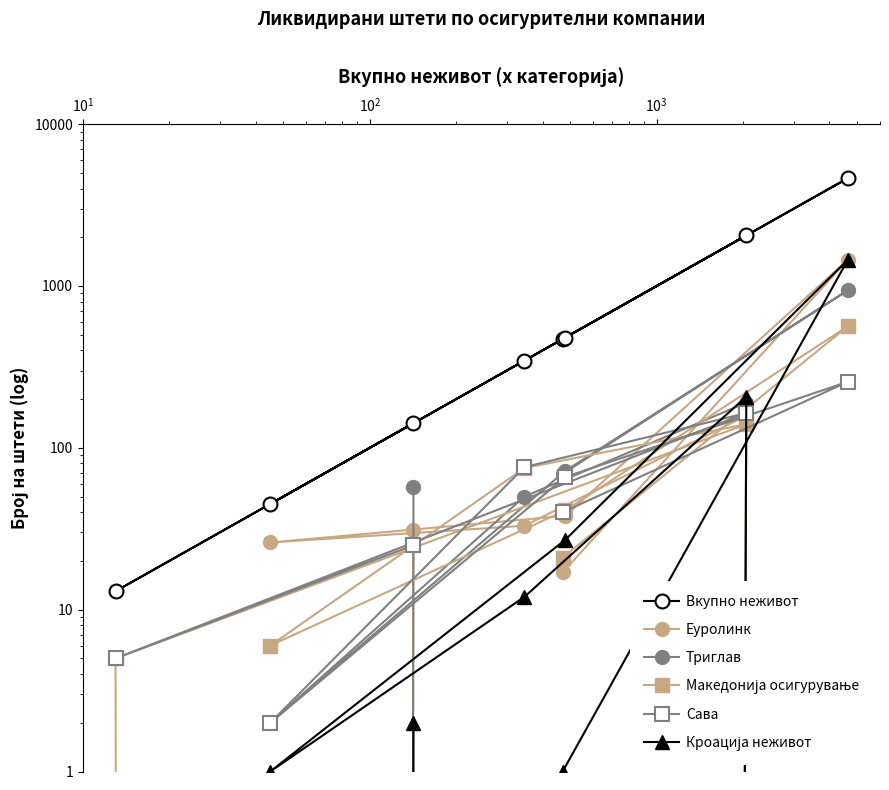

The value of Вкупно неживот at 6 is 4. True or false?

False